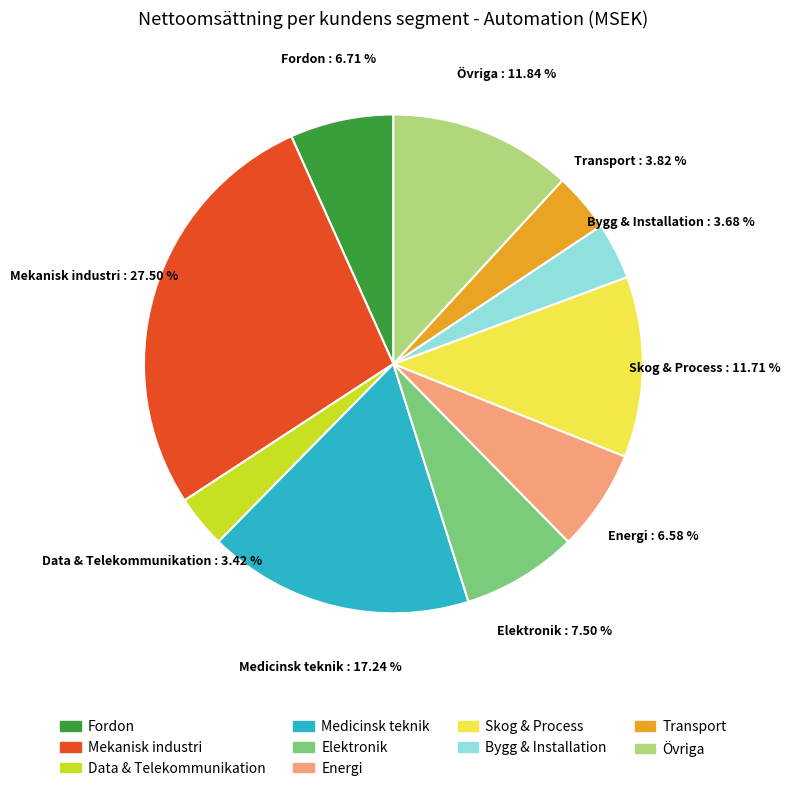

Is the sum of Elektronik and Medicinsk teknik greater than half?

No